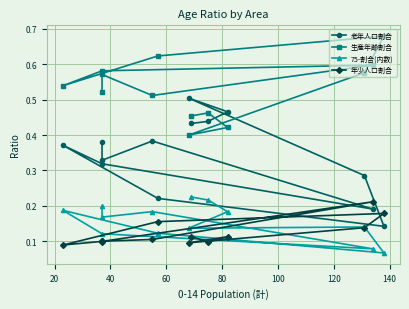

True or false: 75-割合(内数) and 老年人口割合 intersect in this chart.

False